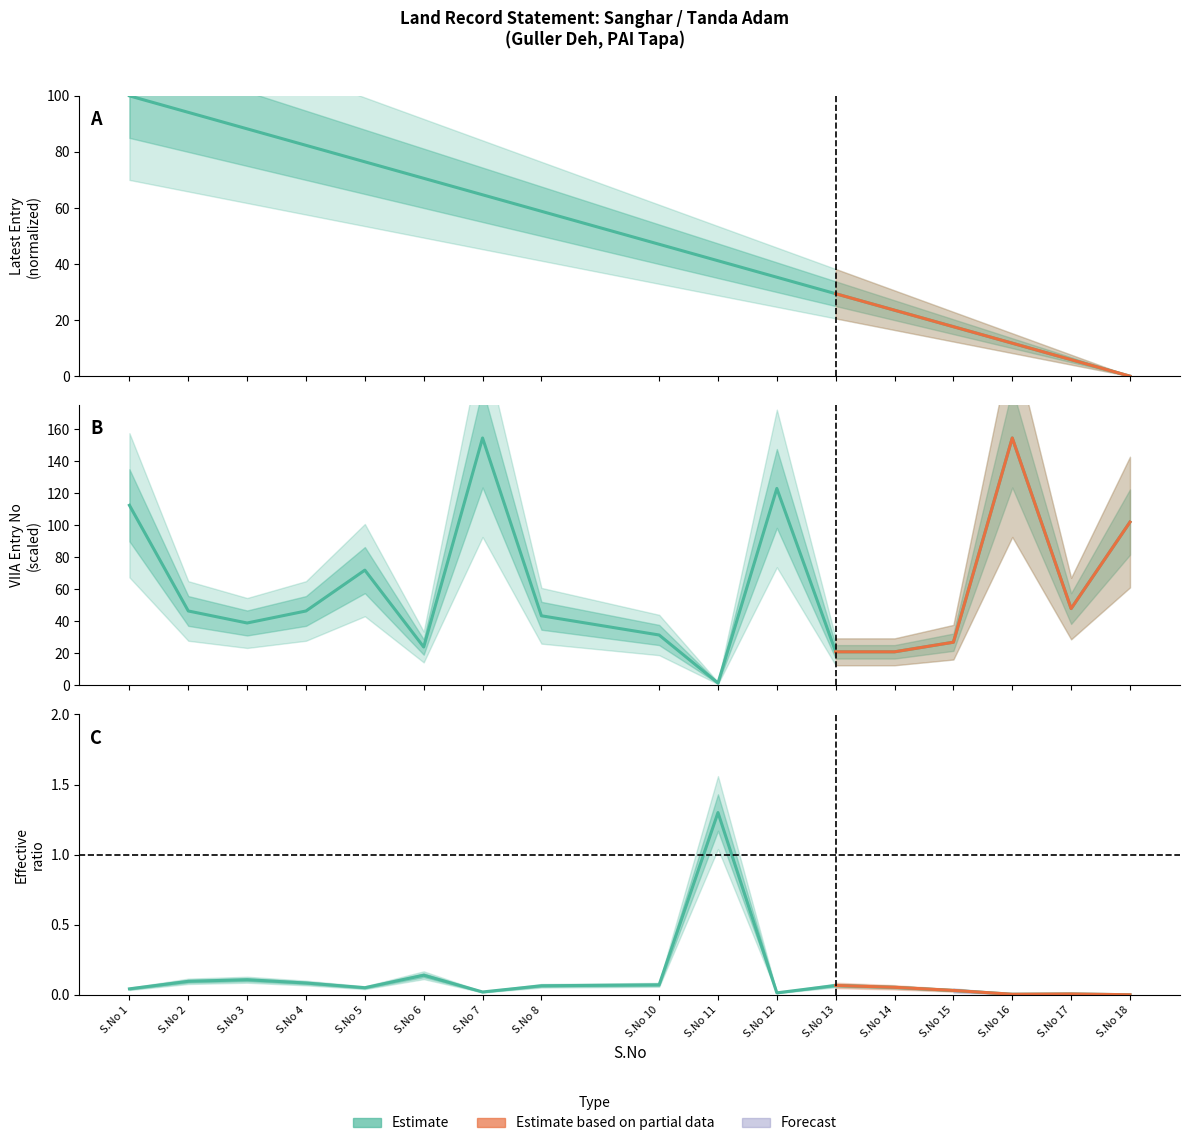

True or false: VIIA Entry No has a value of 29.2 at S.No 13.

False